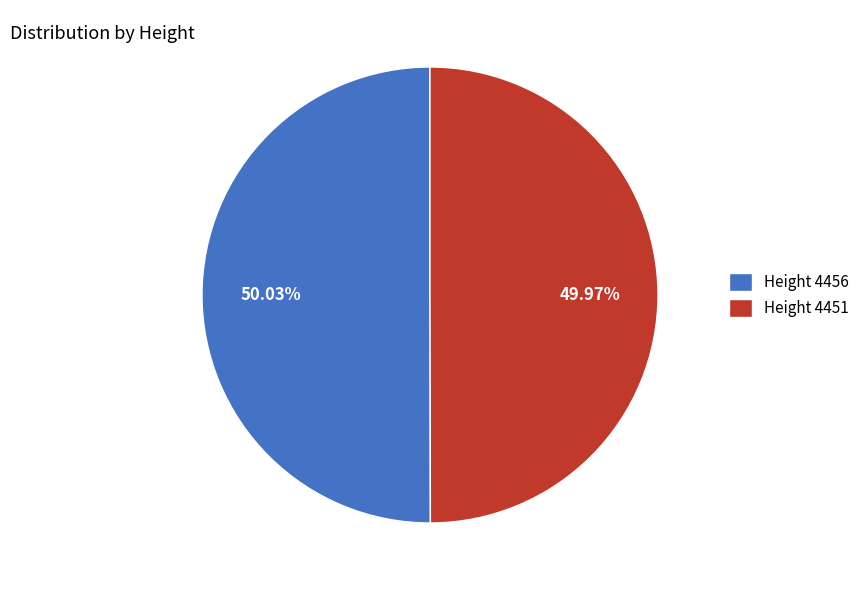

What is the total percentage of Height 4456 and Height 4451?

100.0%